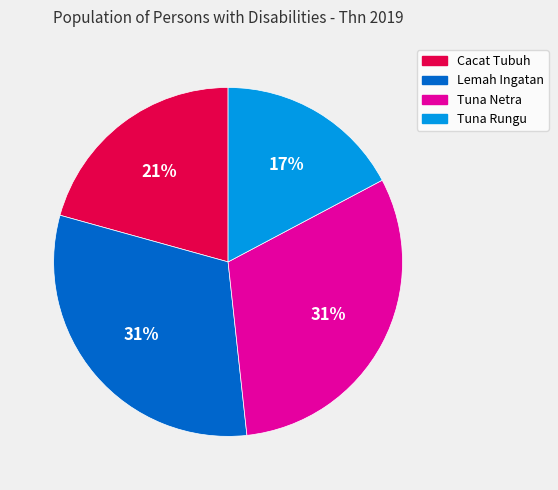

Is Tuna Netra the majority of the pie?

No